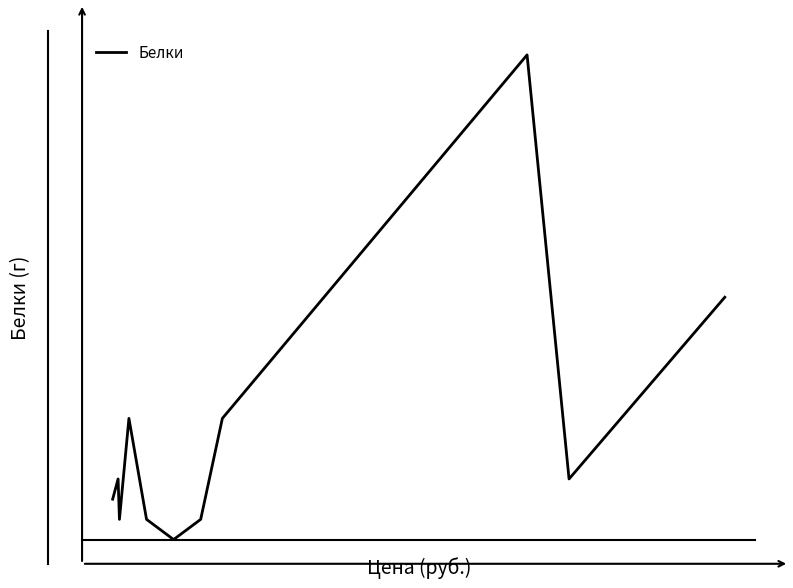

Is this an area chart (filled region under the line)?

No